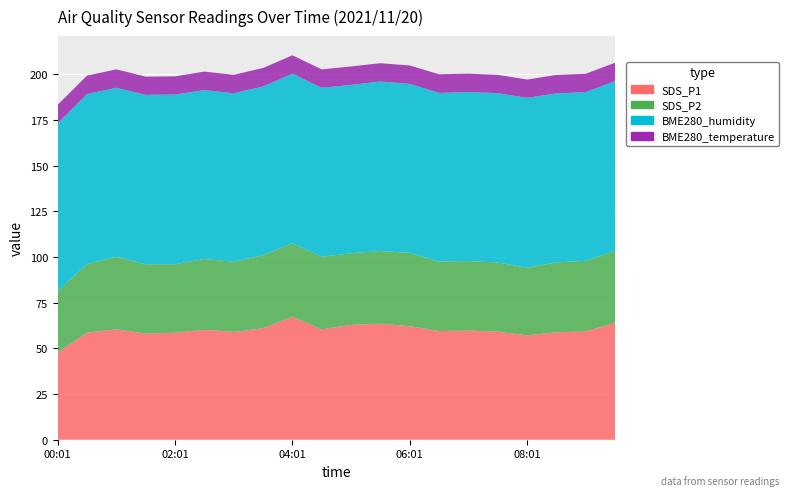

Reading left to right, extract all data points from this chart.

SDS_P1: 00:01=47.8	00:31=58.6	01:01=60.4	01:31=58.1	02:01=58.6	02:31=60.1	03:01=59.0	03:31=61.0	04:01=67.3	04:31=60.4	05:01=62.9	05:31=63.5	06:01=62.1	06:31=59.5	07:01=59.7	07:31=59.2	08:01=57.1	08:31=58.8	09:01=59.3	09:31=64.0
SDS_P2: 00:01=33.6	00:31=37.6	01:01=39.7	01:31=37.9	02:01=37.5	02:31=38.8	03:01=38.3	03:31=40.0	04:01=40.3	04:31=39.7	05:01=39.2	05:31=39.8	06:01=40.1	06:31=38.1	07:01=38.1	07:31=37.9	08:01=37.0	08:31=38.2	09:01=38.6	09:31=39.5
BME280_humidity: 00:01=91.8	00:31=93.1	01:01=92.5	01:31=92.7	02:01=92.9	02:31=92.4	03:01=92.2	03:31=92.3	04:01=92.7	04:31=92.5	05:01=92.1	05:31=92.8	06:01=92.5	06:31=92.2	07:01=92.5	07:31=92.6	08:01=93.0	08:31=92.5	09:01=92.3	09:31=92.9
BME280_temperature: 00:01=10.2	00:31=10.1	01:01=10.1	01:31=10.0	02:01=10.0	02:31=10.1	03:01=10.1	03:31=10.1	04:01=10.1	04:31=10.1	05:01=10.1	05:31=10.0	06:01=10.1	06:31=10.2	07:01=10.1	07:31=10.0	08:01=10.0	08:31=10.1	09:01=10.1	09:31=10.0